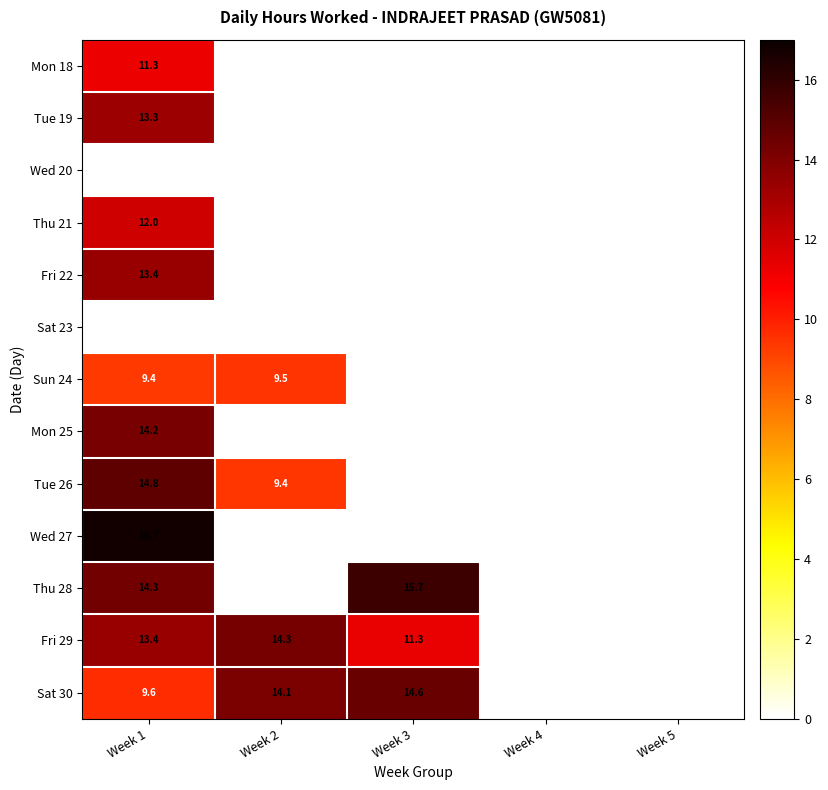

The Mon 18 series shows 16.4 at Week 1. True or false?

False